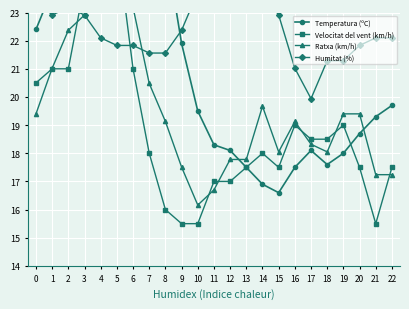

True or false: Velocitat del vent (km/h) has a value of 8.1 at 4.

False